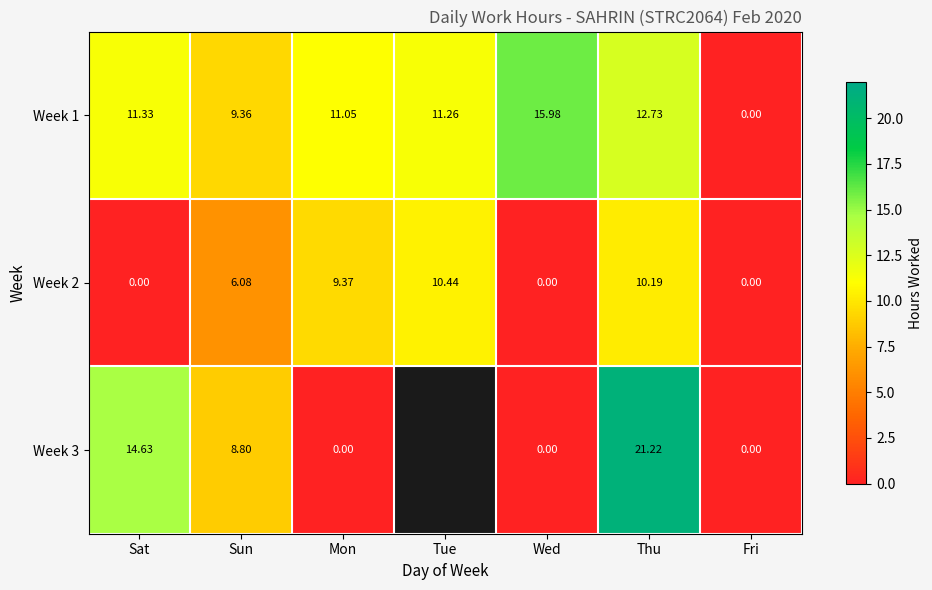

The value of Week 1 at Tue is 16.8. True or false?

False